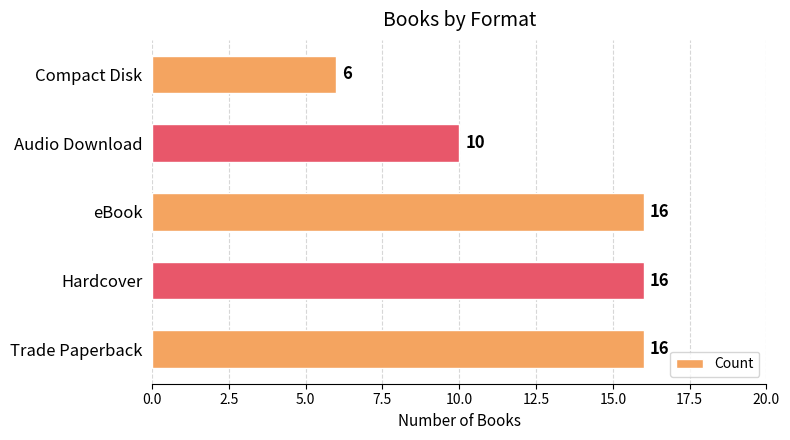

The value at Compact Disk is 6. True or false?

True